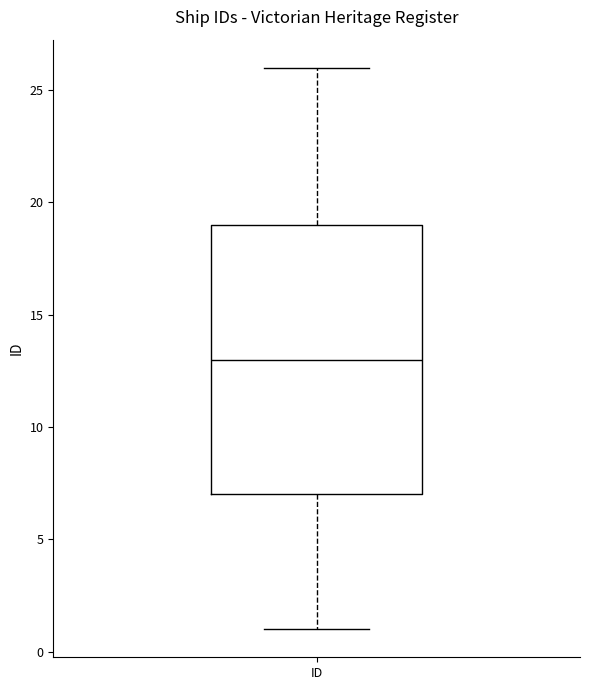

Read this box plot against the y-axis: the position of the median line, the range covered by the box, and the ends of both whiskers. The values are not printed on the chart, so give them approximately, as read against the axis.

median 13, box 7 to 19, whiskers 1 to 26